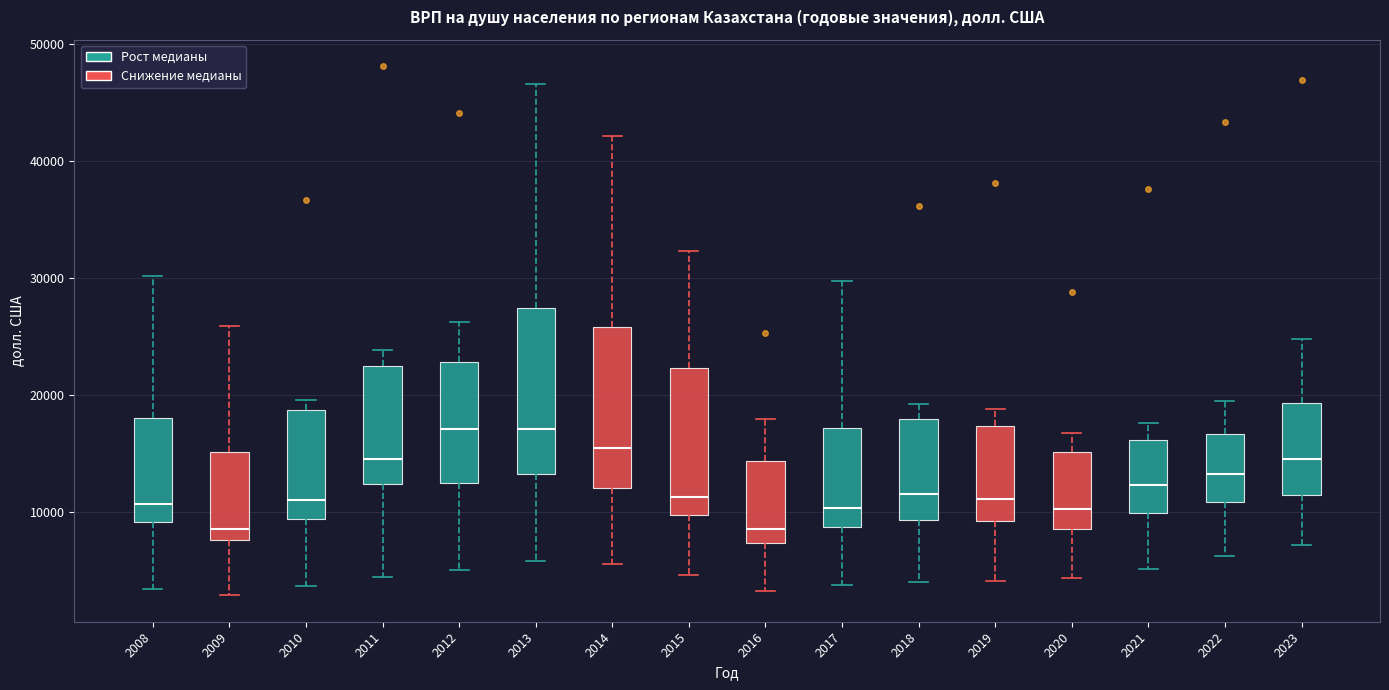

Reading left to right, read every box against the y-axis: the position of its median line, the range the box covers, and the ends of its whiskers. The values are not printed on the chart, so give them approximately, as read against the axis.

2008: median 11000, box 9000 to 18000, whiskers 3000 to 30000
2009: median 9000, box 8000 to 15000, whiskers 3000 to 26000
2010: median 11000, box 9000 to 19000, whiskers 4000 to 20000
2011: median 15000, box 12000 to 22000, whiskers 4000 to 24000
2012: median 17000, box 12000 to 23000, whiskers 5000 to 26000
2013: median 17000, box 13000 to 27000, whiskers 6000 to 47000
2014: median 15000, box 12000 to 26000, whiskers 6000 to 42000
2015: median 11000, box 10000 to 22000, whiskers 5000 to 32000
2016: median 9000, box 7000 to 14000, whiskers 3000 to 18000
2017: median 10000, box 9000 to 17000, whiskers 4000 to 30000
2018: median 12000, box 9000 to 18000, whiskers 4000 to 19000
2019: median 11000, box 9000 to 17000, whiskers 4000 to 19000
2020: median 10000, box 9000 to 15000, whiskers 4000 to 17000
2021: median 12000, box 10000 to 16000, whiskers 5000 to 18000
2022: median 13000, box 11000 to 17000, whiskers 6000 to 20000
2023: median 14000, box 11000 to 19000, whiskers 7000 to 25000